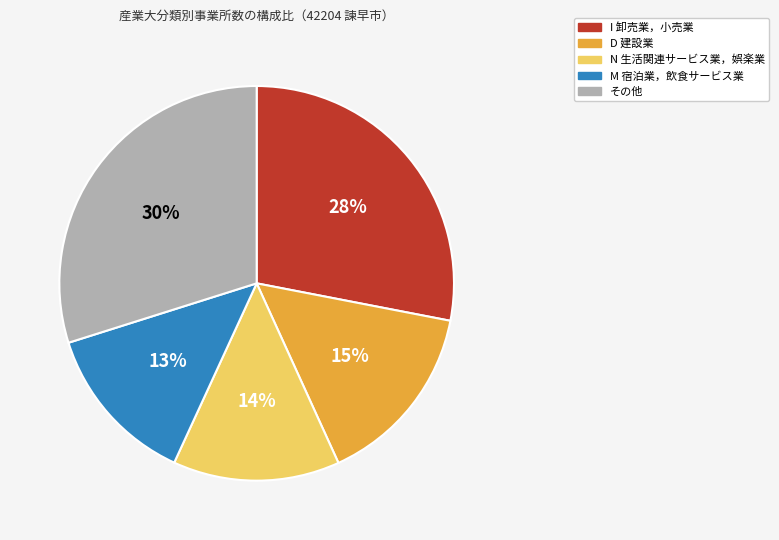

To the nearest percent, what is the difference between the largest and smallest slice percentages?

17%